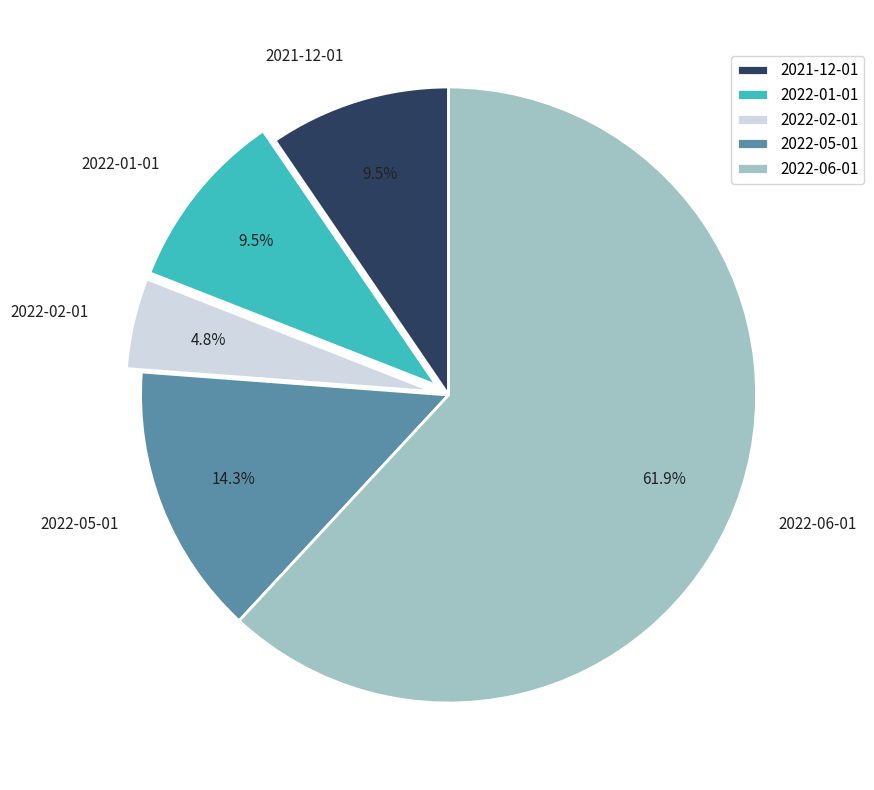

To the nearest percent, what is the difference between the 2022-06-01 and 2021-12-01 slice percentages?

52%